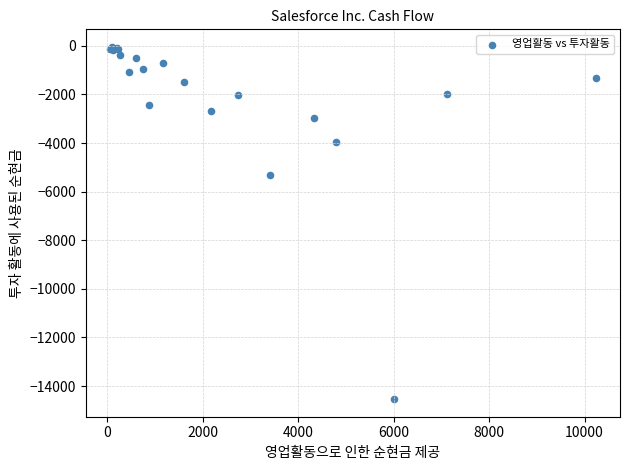

What Y value in the scatter plot is closest to -7292?

-5308